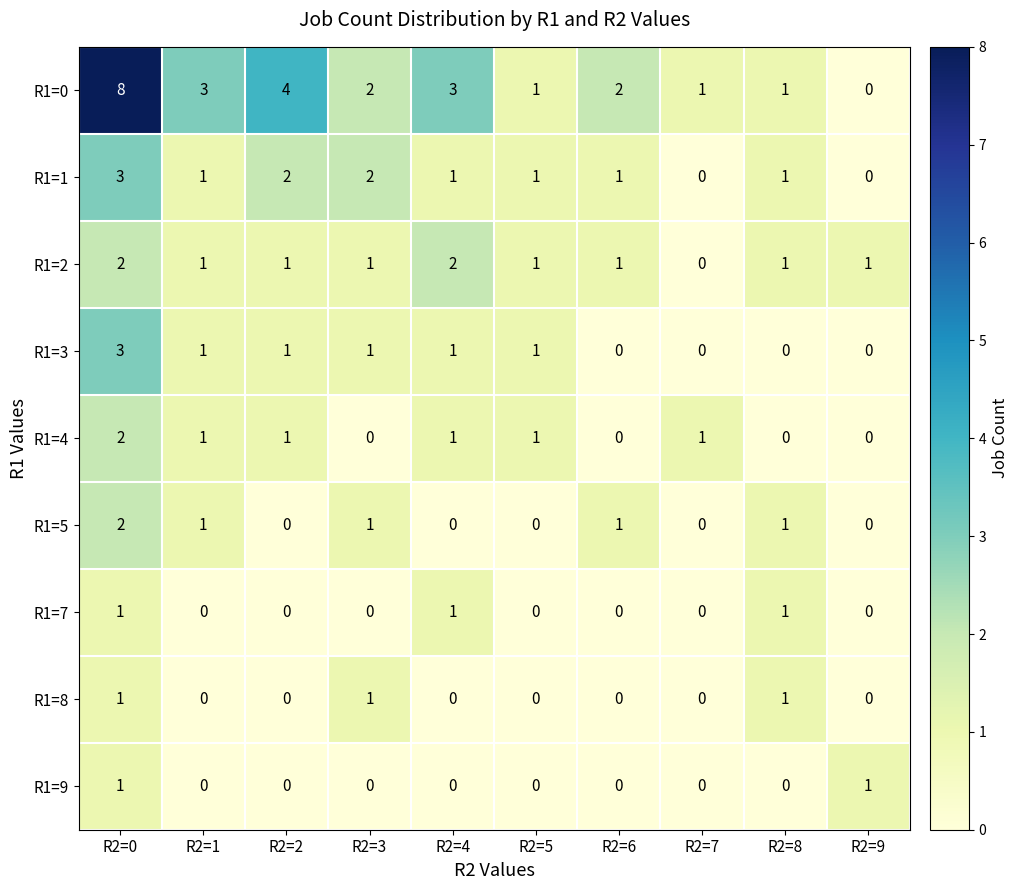

Is it true that R1=4 equals 0 at R2=3?

True